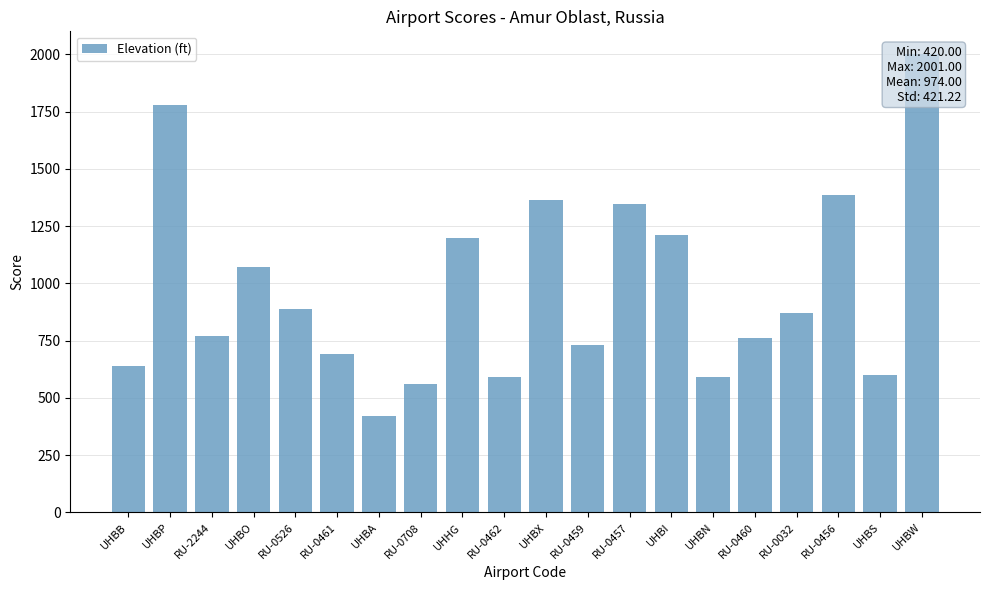

Is it true that the value at UHBS is 786?

False